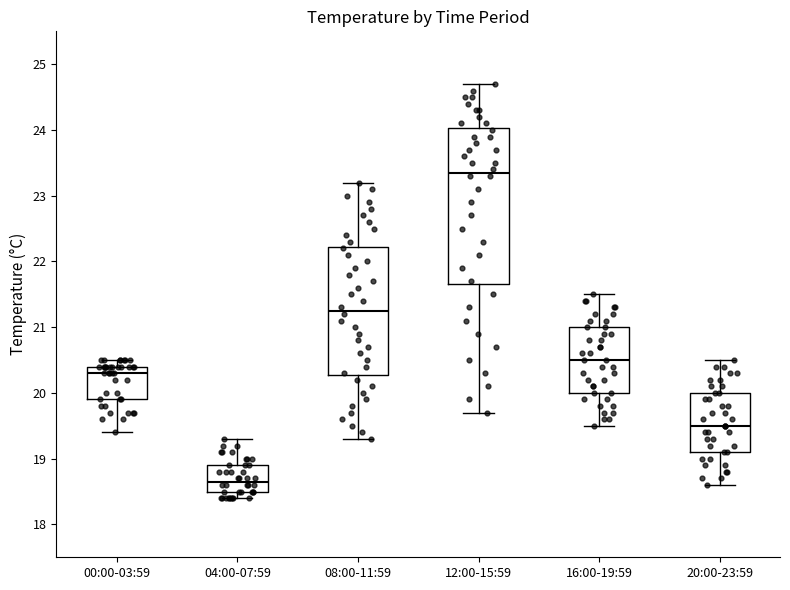

Reading left to right, transcribe this box plot: for each box, give where its median line is, the range the box spans, and where its two whiskers end, as read against the y-axis. The values are not printed on the chart, so give them approximately, as read against the axis.

00:00-03:59: median 20.3, box 19.9 to 20.4, whiskers 19.4 to 20.5
04:00-07:59: median 18.7, box 18.5 to 18.9, whiskers 18.4 to 19.3
08:00-11:59: median 21.3, box 20.3 to 22.2, whiskers 19.3 to 23.2
12:00-15:59: median 23.4, box 21.7 to 24.0, whiskers 19.7 to 24.7
16:00-19:59: median 20.5, box 20.0 to 21.0, whiskers 19.5 to 21.5
20:00-23:59: median 19.5, box 19.1 to 20.0, whiskers 18.6 to 20.5